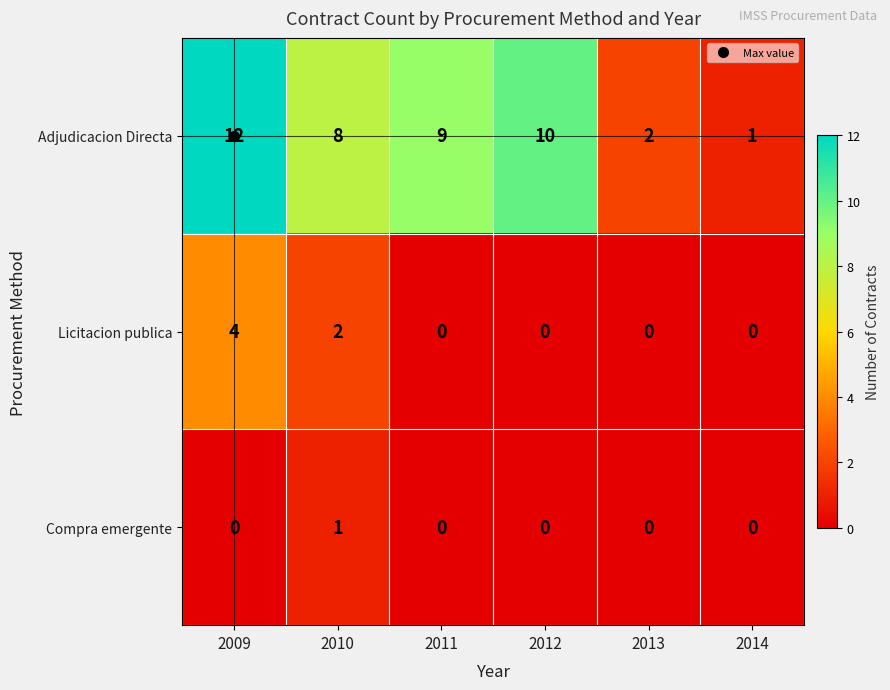

What is the greatest value displayed?

12